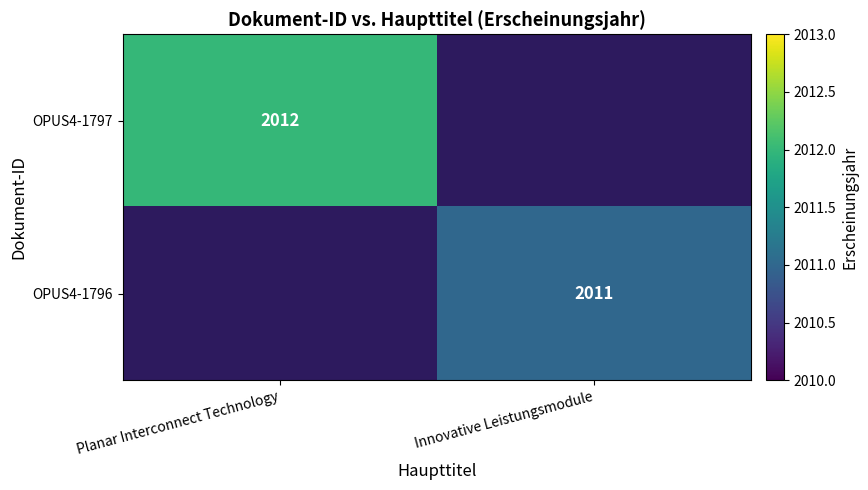

At how many categories does at least one series exceed 2011?

1